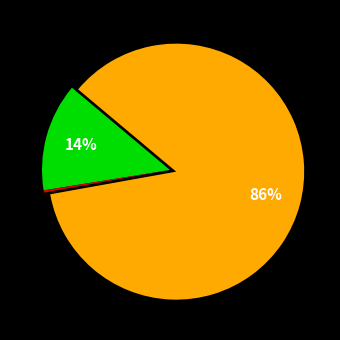

To the nearest percent, what is the average slice percentage?

33%